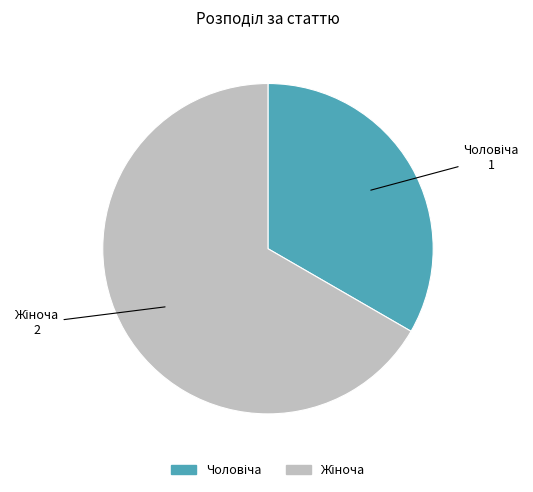

Does any single category account for the majority?

Yes